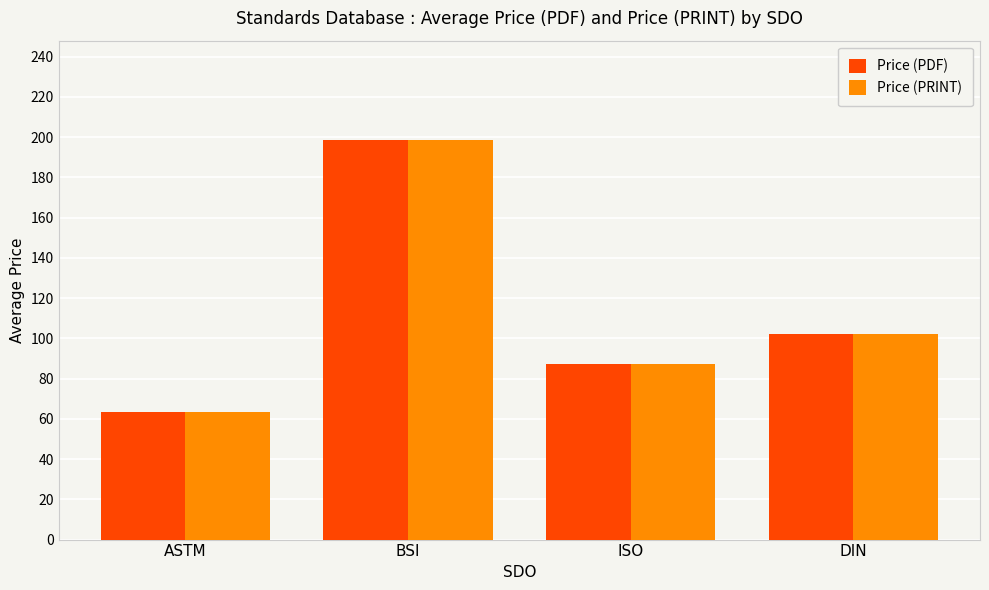

The Price (PDF) series shows 198.4 at BSI. True or false?

True